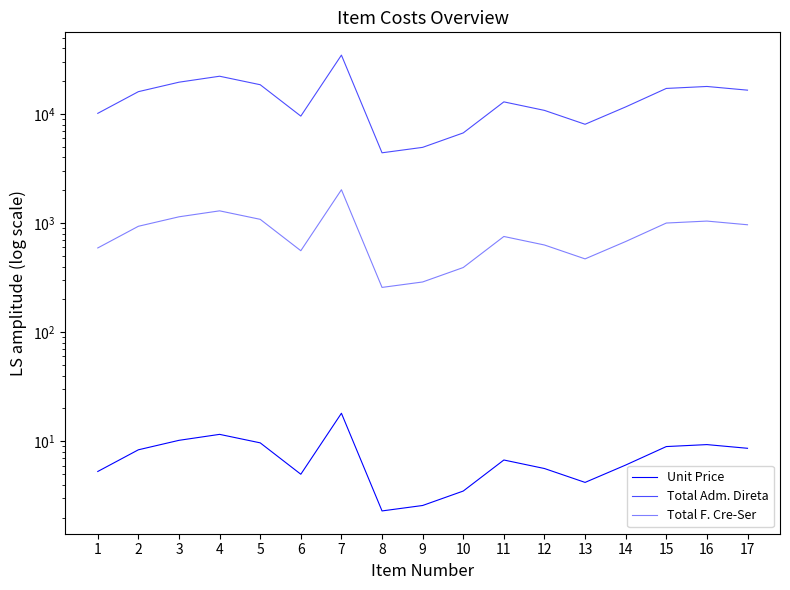

How many lines are shown in the chart?

3